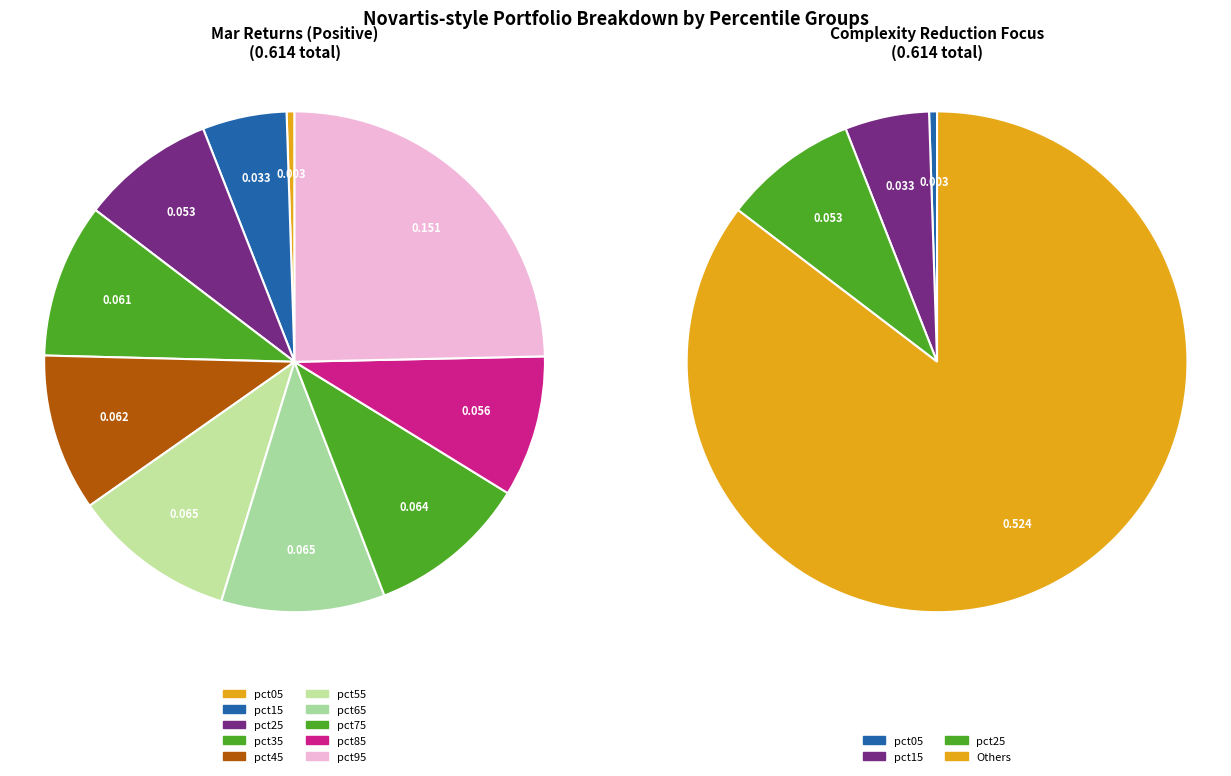

Which category has the biggest portion of the pie?

pct95